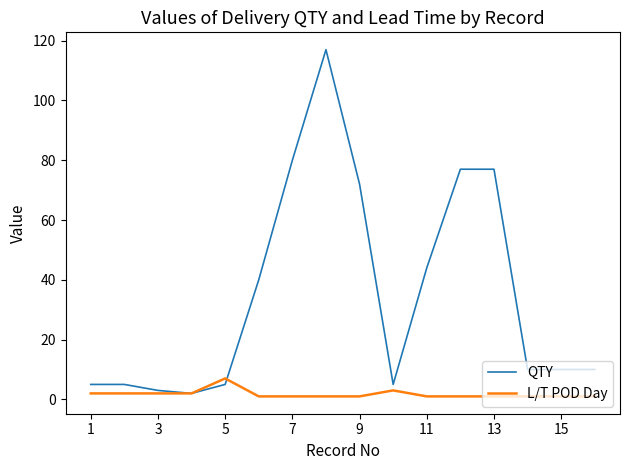

Which series has the largest total across all categories?

QTY